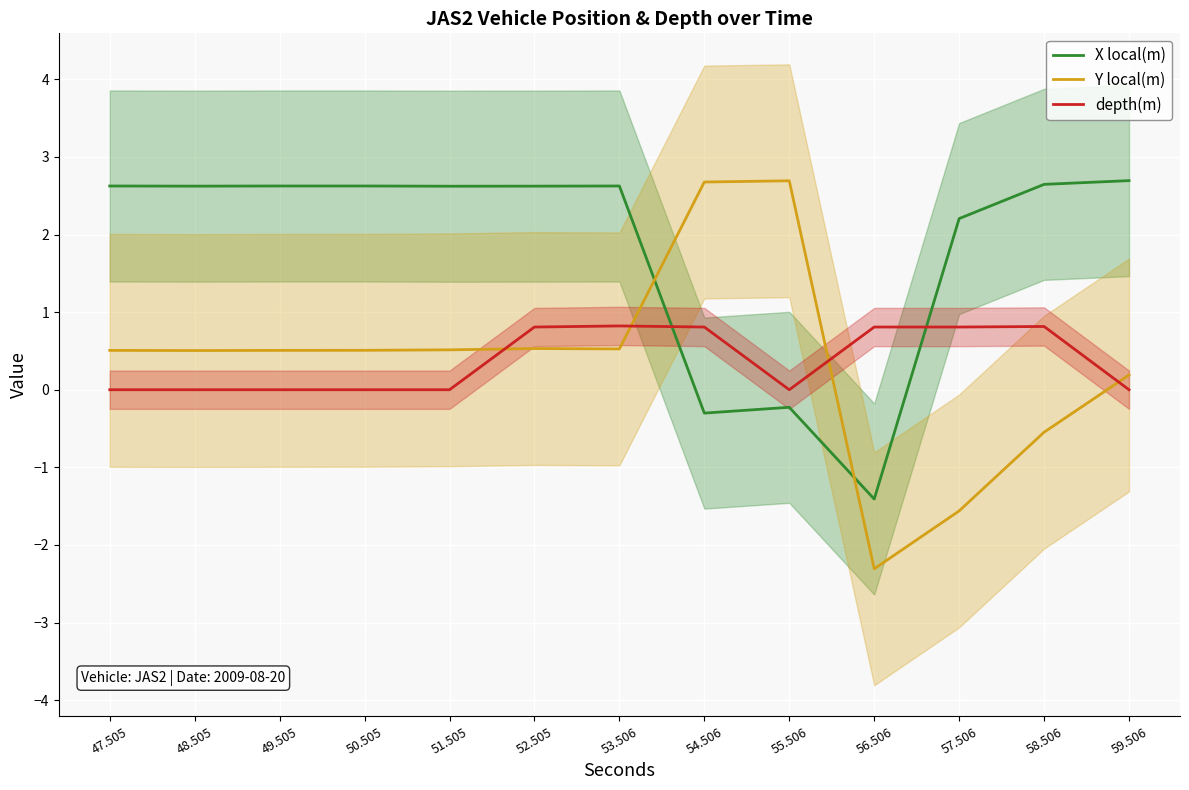

What is the spread (max minus min) of values at 58.506?

3.2